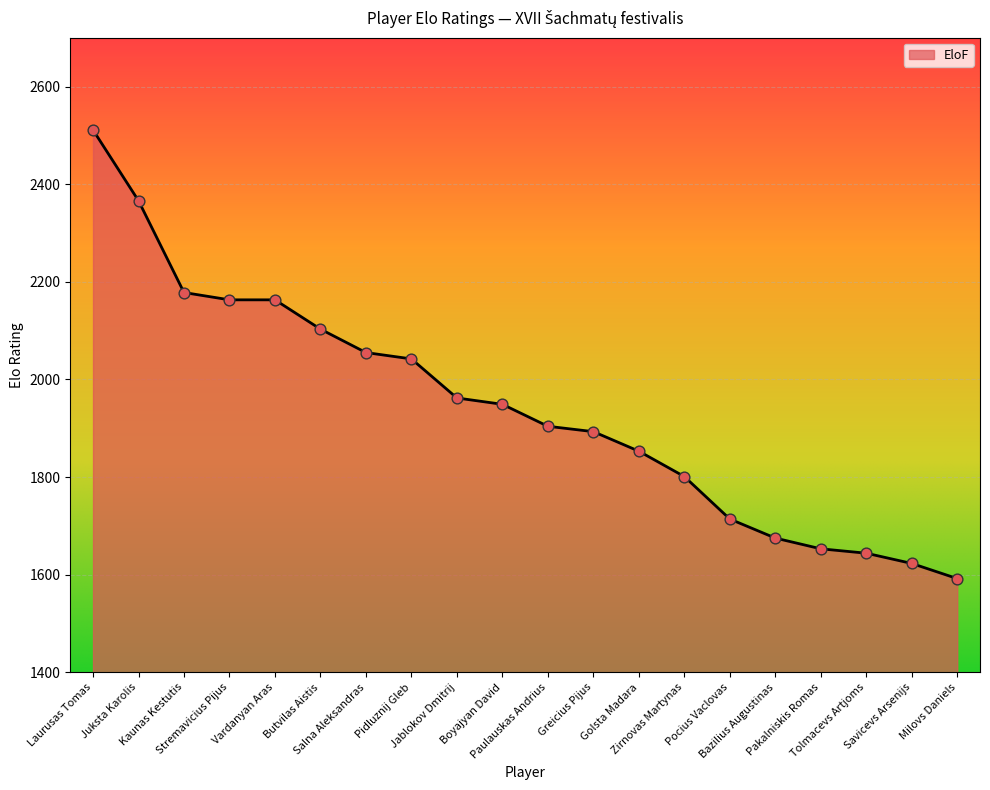

Approximately how many times larger is the value at Juksta Karolis compared to Butvilas Aistis?

1.1